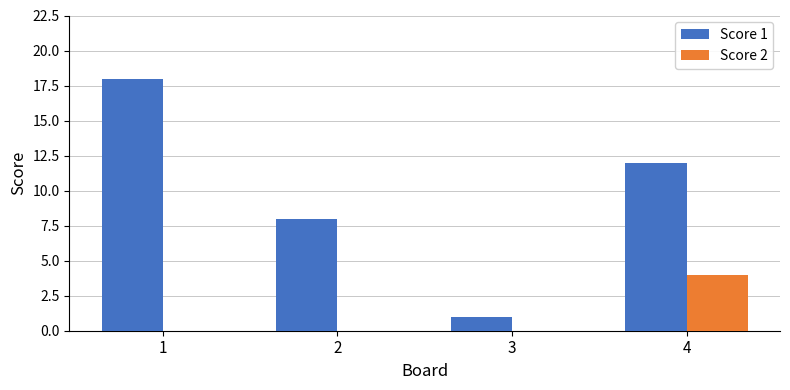

What are all the series names shown in the legend?

Score 1, Score 2